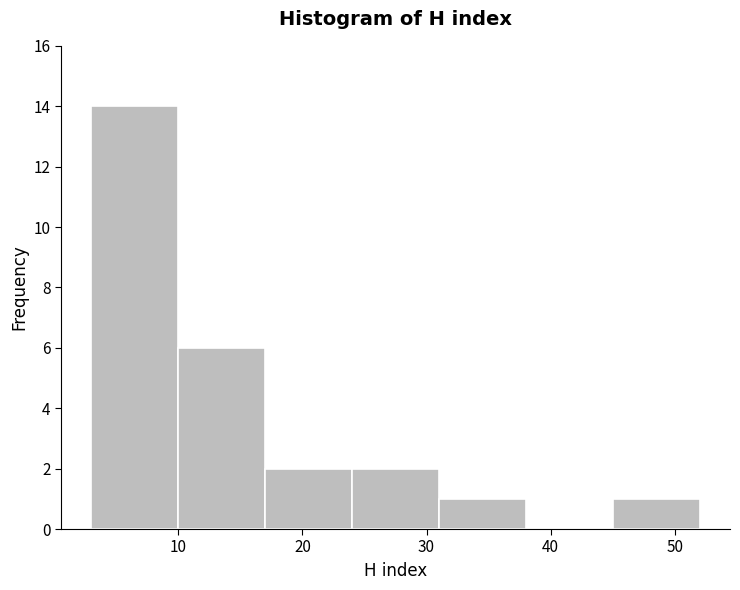

Reading left to right, transcribe this chart: for each bar, give the range it covers on the x-axis and its height. The values are not printed on the chart, so give them approximately, as read against the axis.

3 to 10: 14
10 to 17: 6
17 to 24: 2
24 to 31: 2
31 to 38: 1
38 to 45: 0
45 to 52: 1